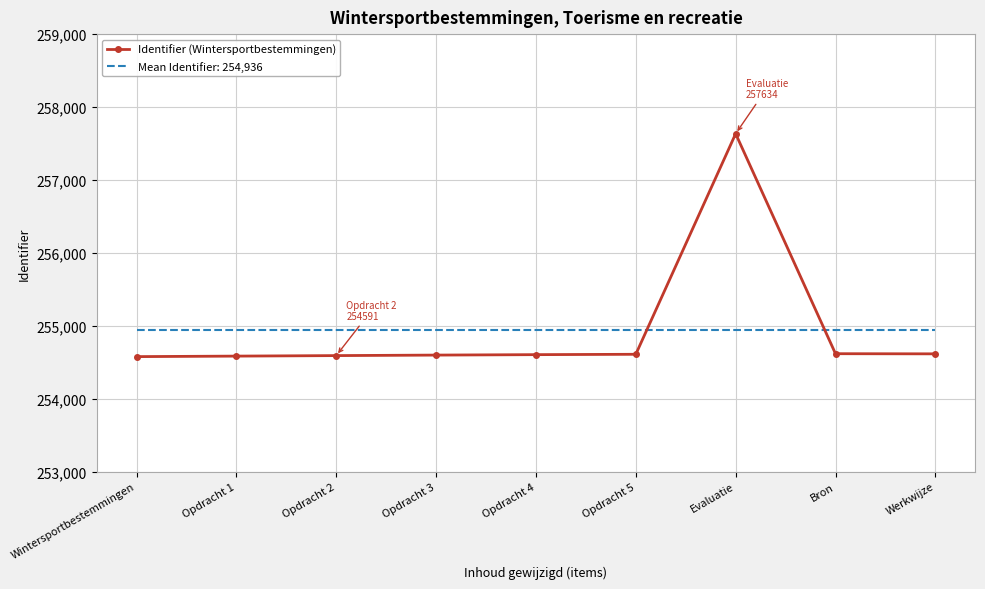

Which series has the largest range (max minus min)?

Identifier (Wintersportbestemmingen)